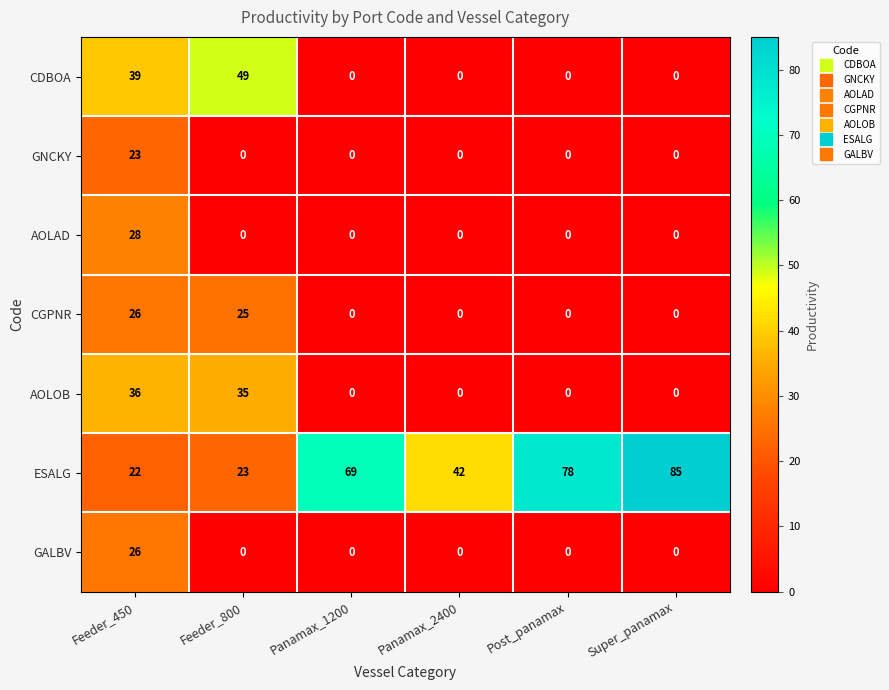

Which series has the largest total across all categories?

ESALG